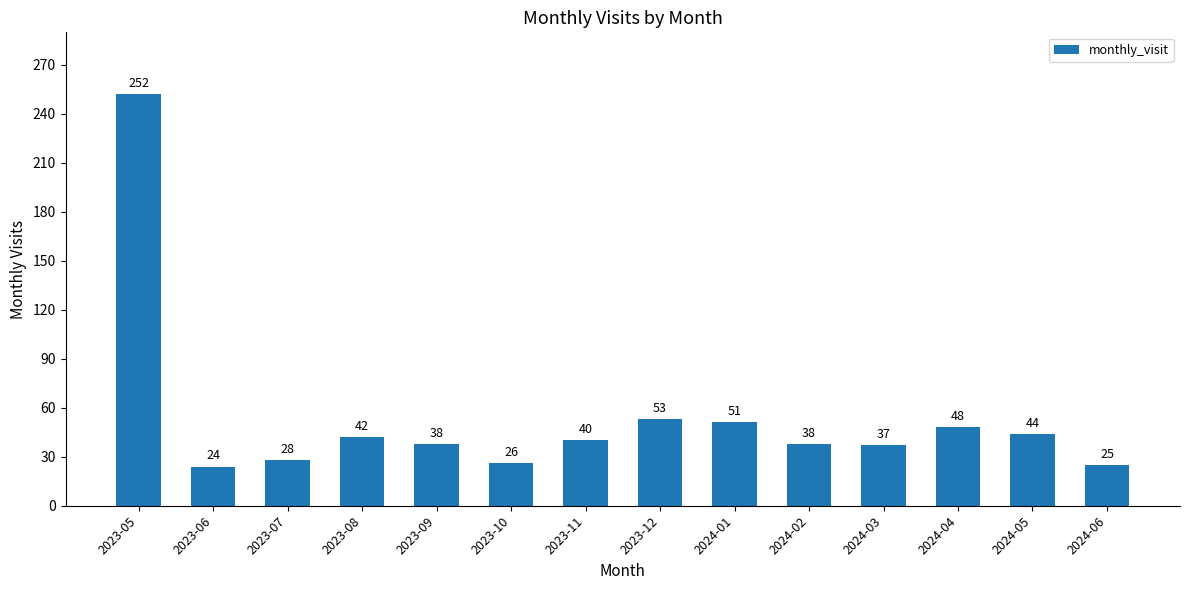

What is the value of the 9th bar from the left?

51